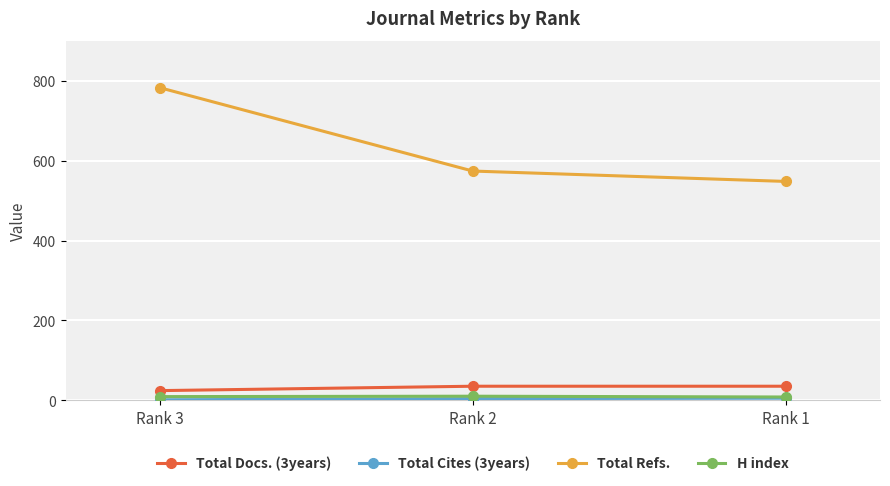

The H index series shows 10 at Rank 2. True or false?

True